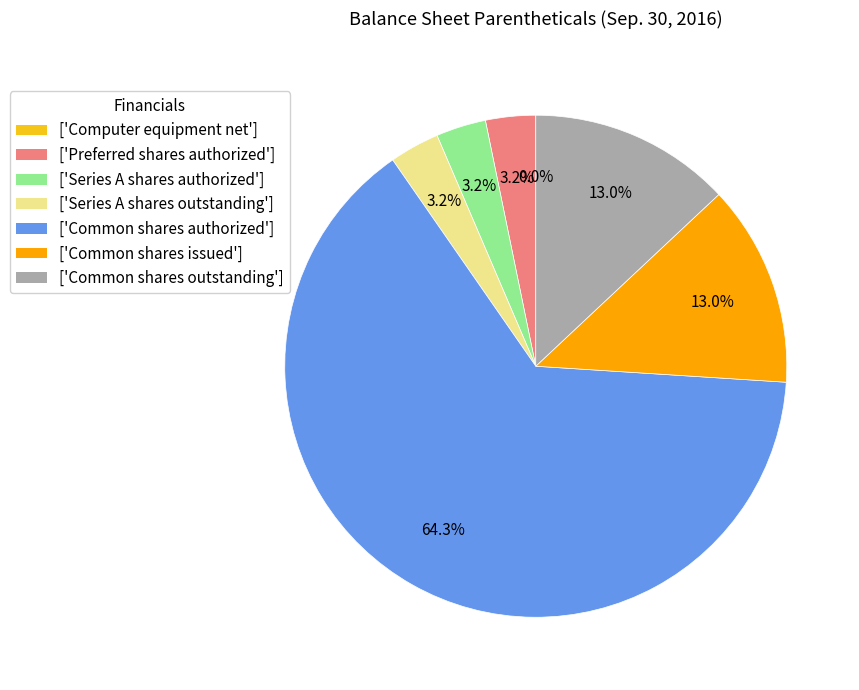

Do ['Series A shares outstanding'] and ['Preferred shares authorized'] together represent more than half of the pie?

No